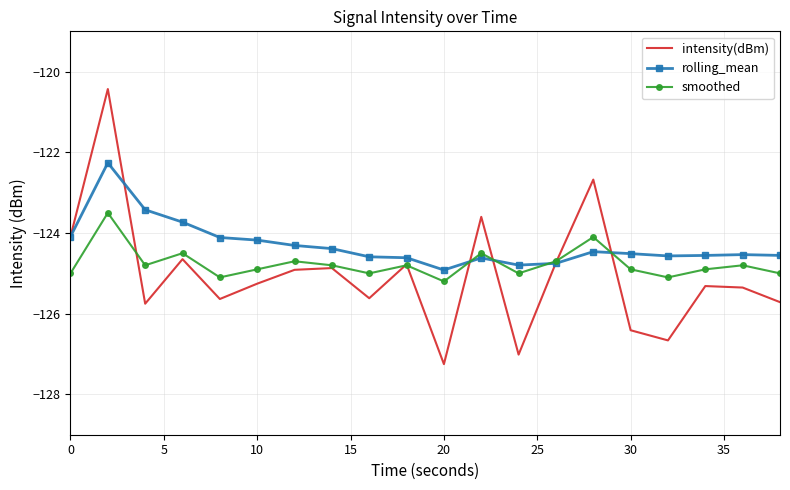

List the series in order of their overall mean, highest first.

rolling_mean, smoothed, intensity(dBm)